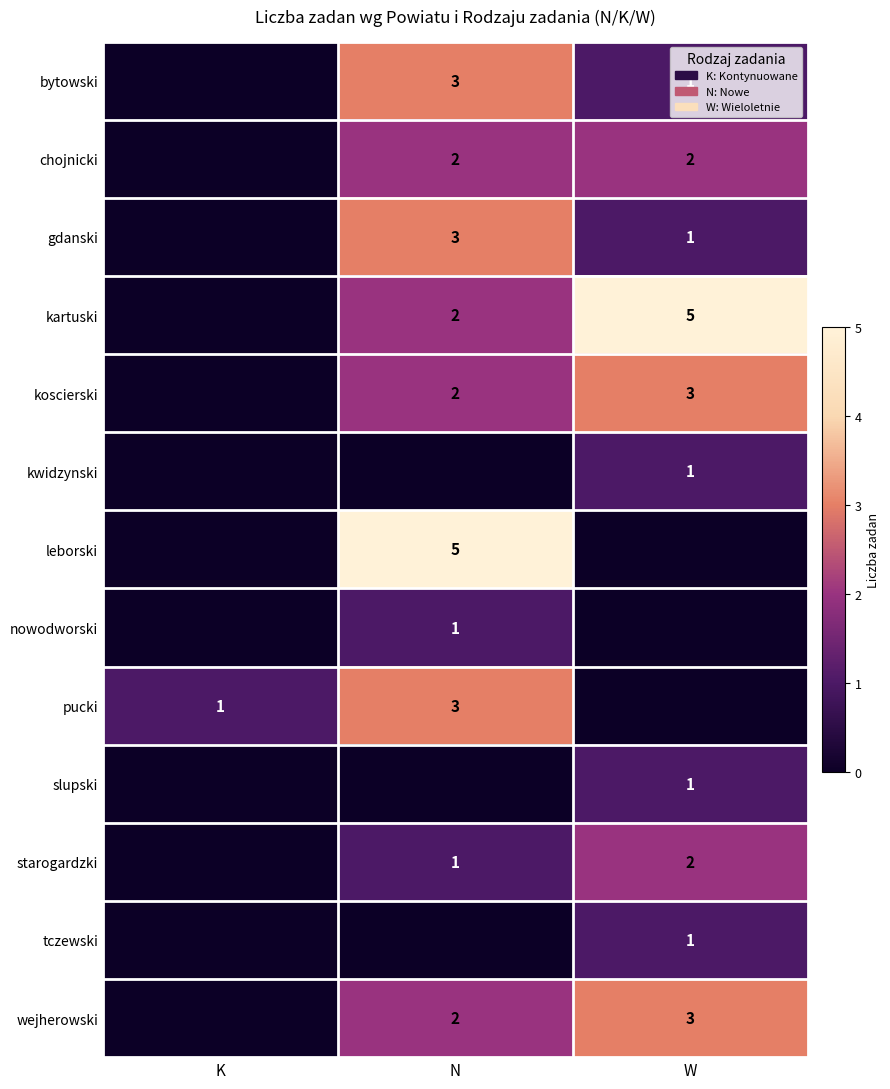

True or false: wejherowski has a value of 3 at W.

True